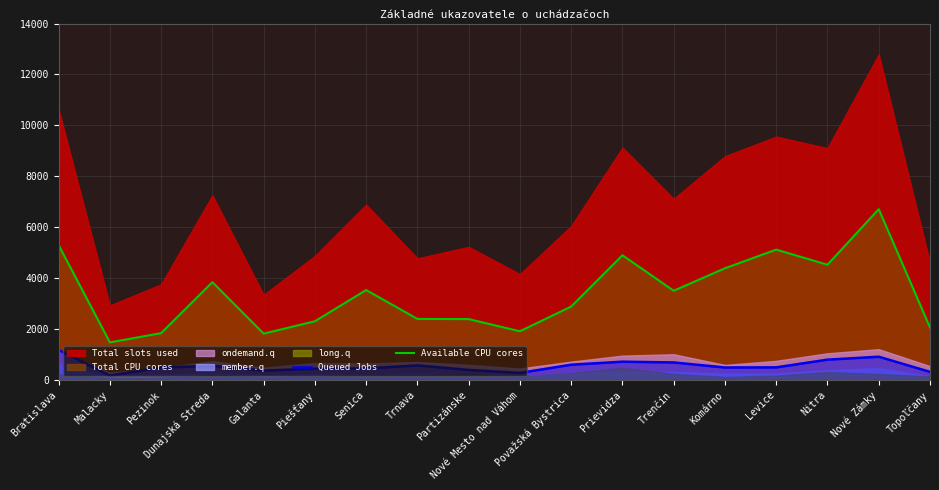

Is the value of Queued Jobs at Považská Bystrica greater than the value of Available CPU cores at Komárno?

No